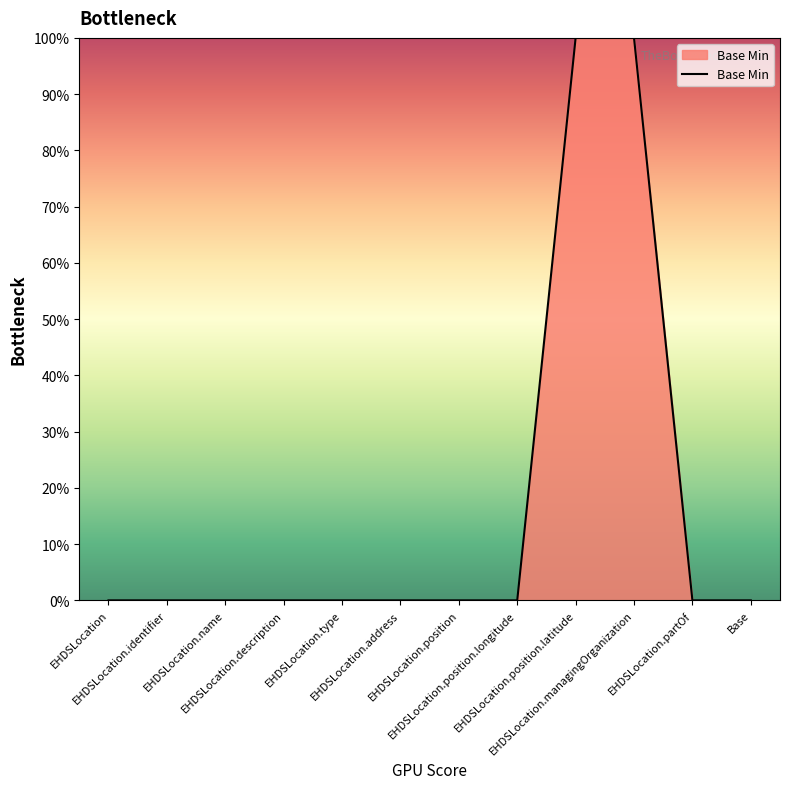

Where is the data nearest to the value 0?

EHDSLocation